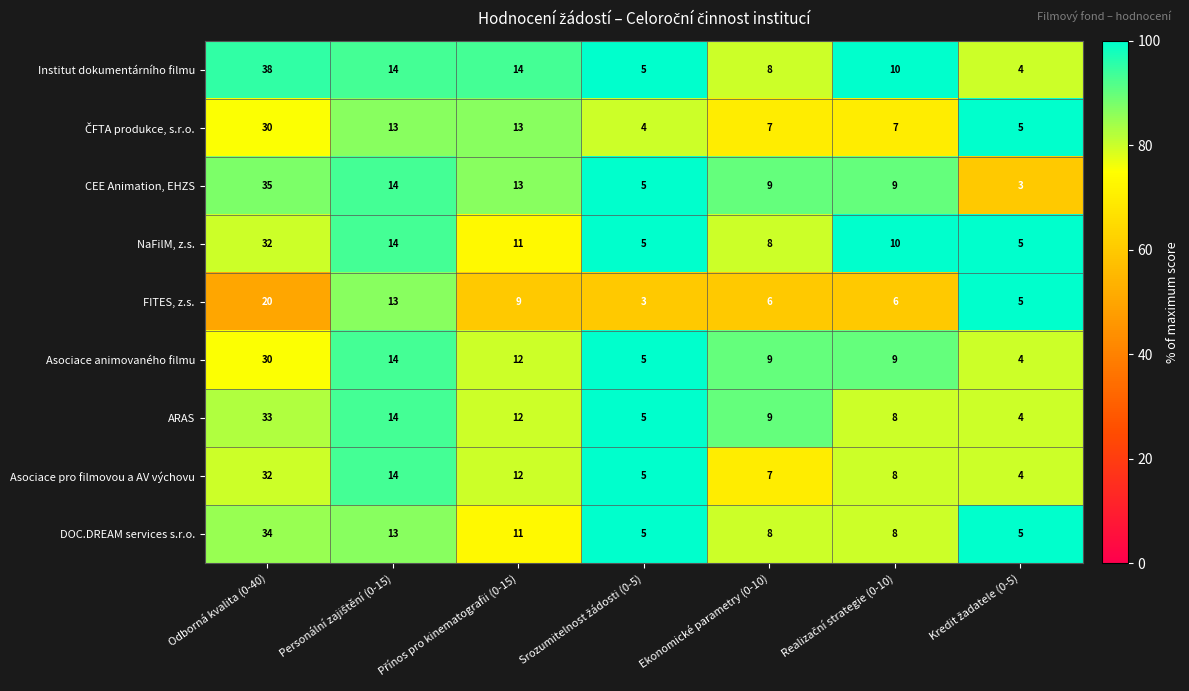

What is the average value of the CEE Animation, EHZS series?

13